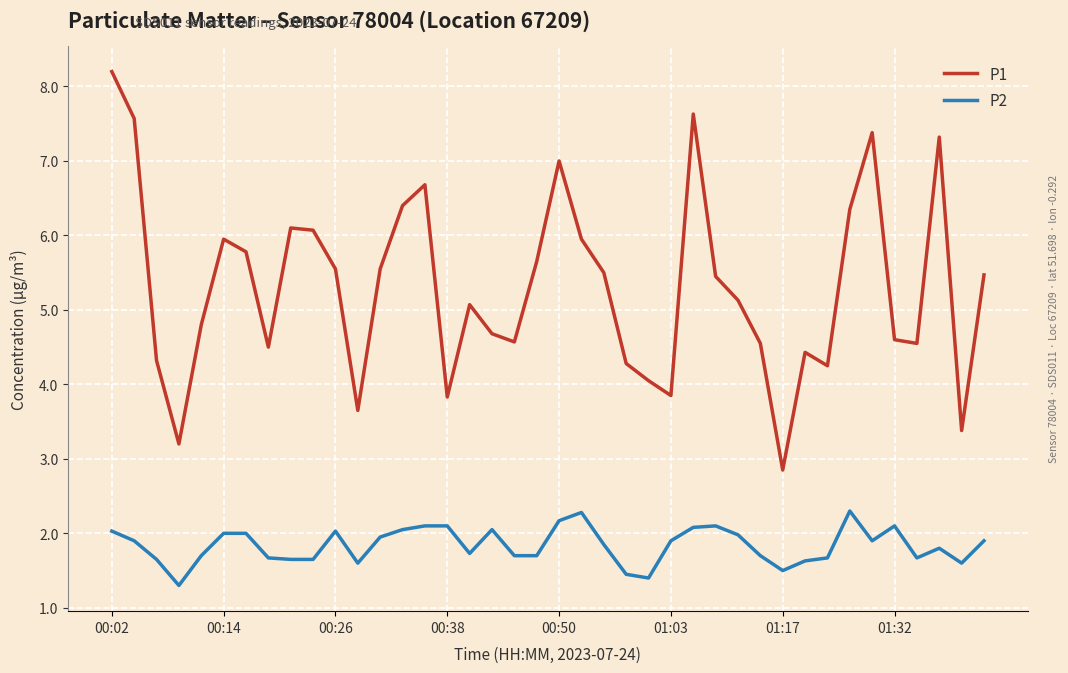

Rank the series by their average value, from highest to lowest.

P1, P2